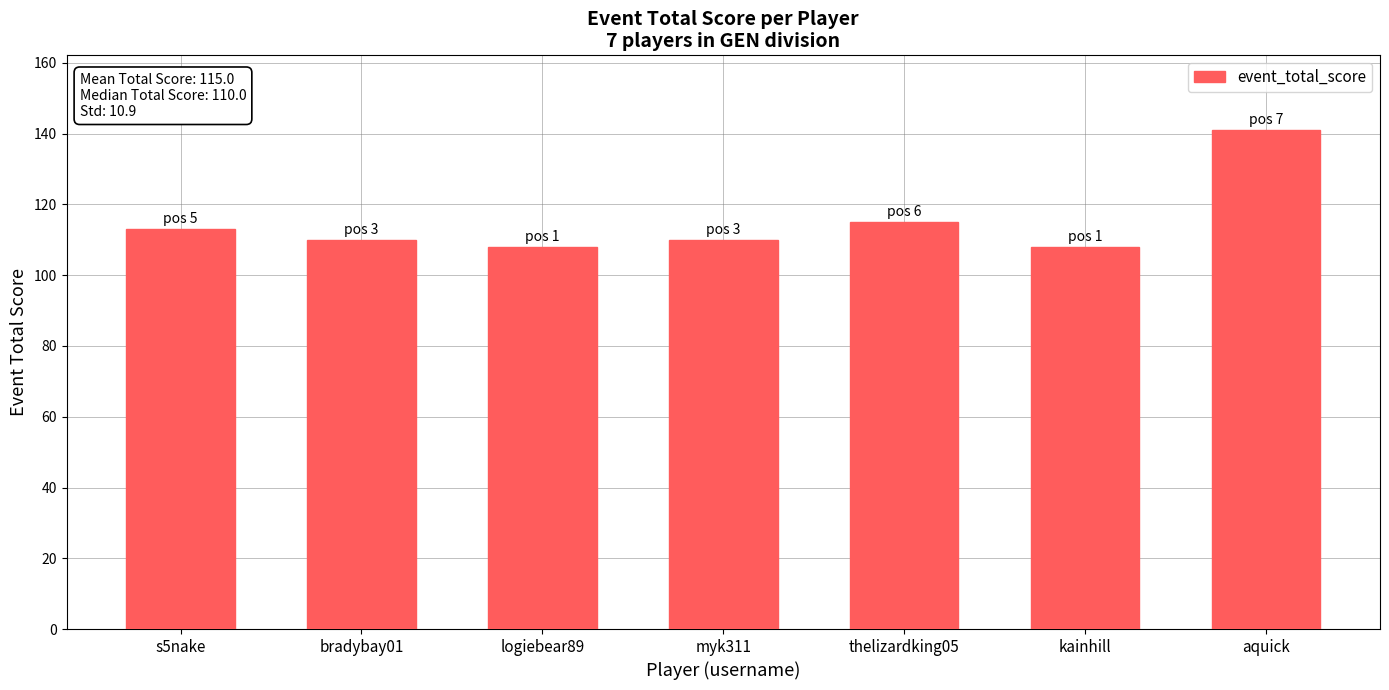

What is the smallest value displayed?

108